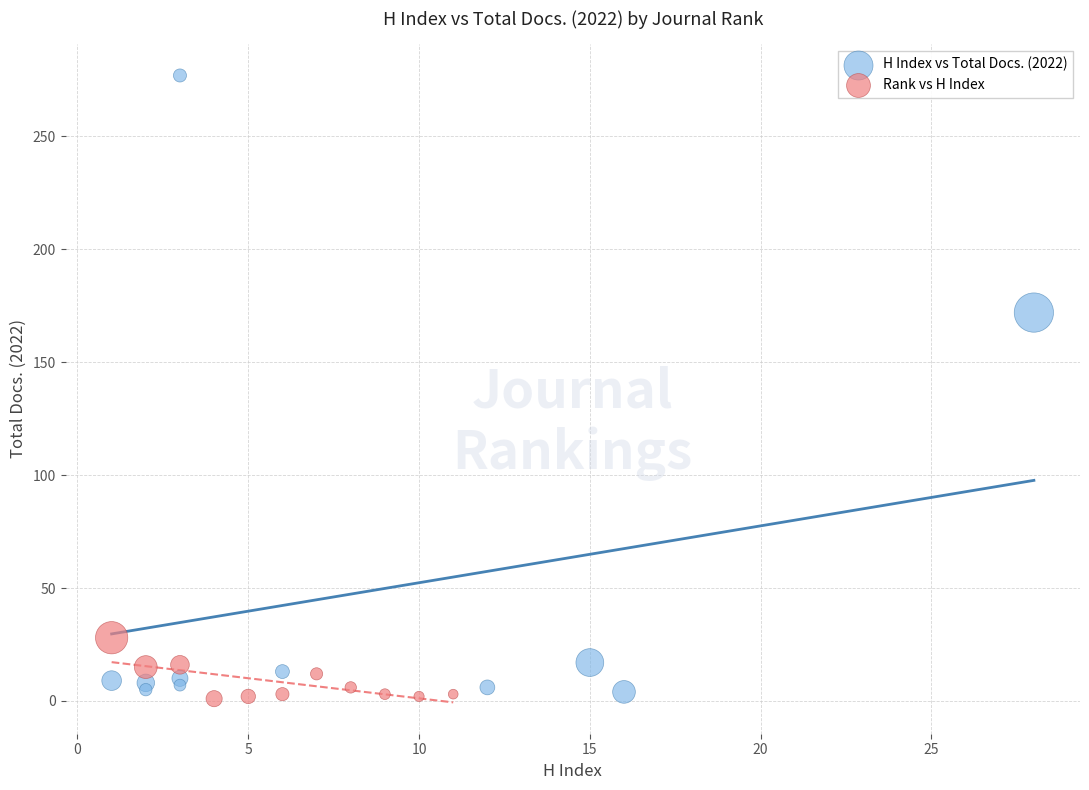

Which series contains the lowest Y value?

Rank vs H Index